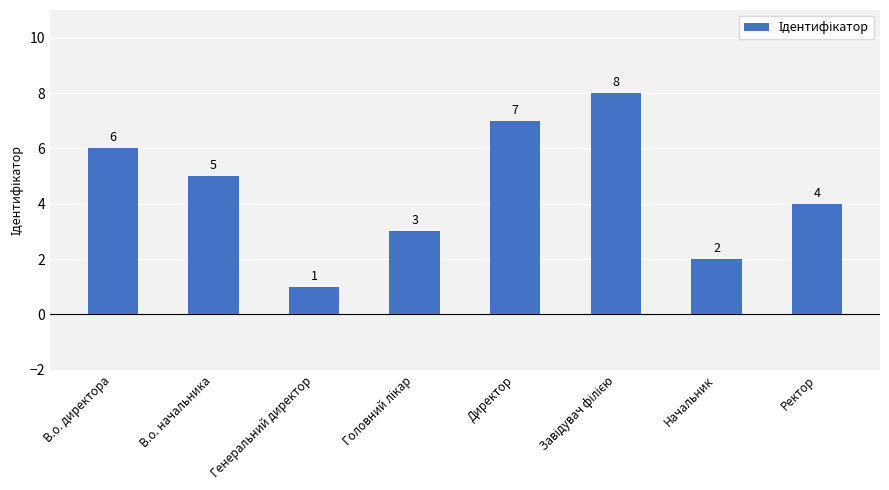

The value at Начальник is 3. True or false?

False